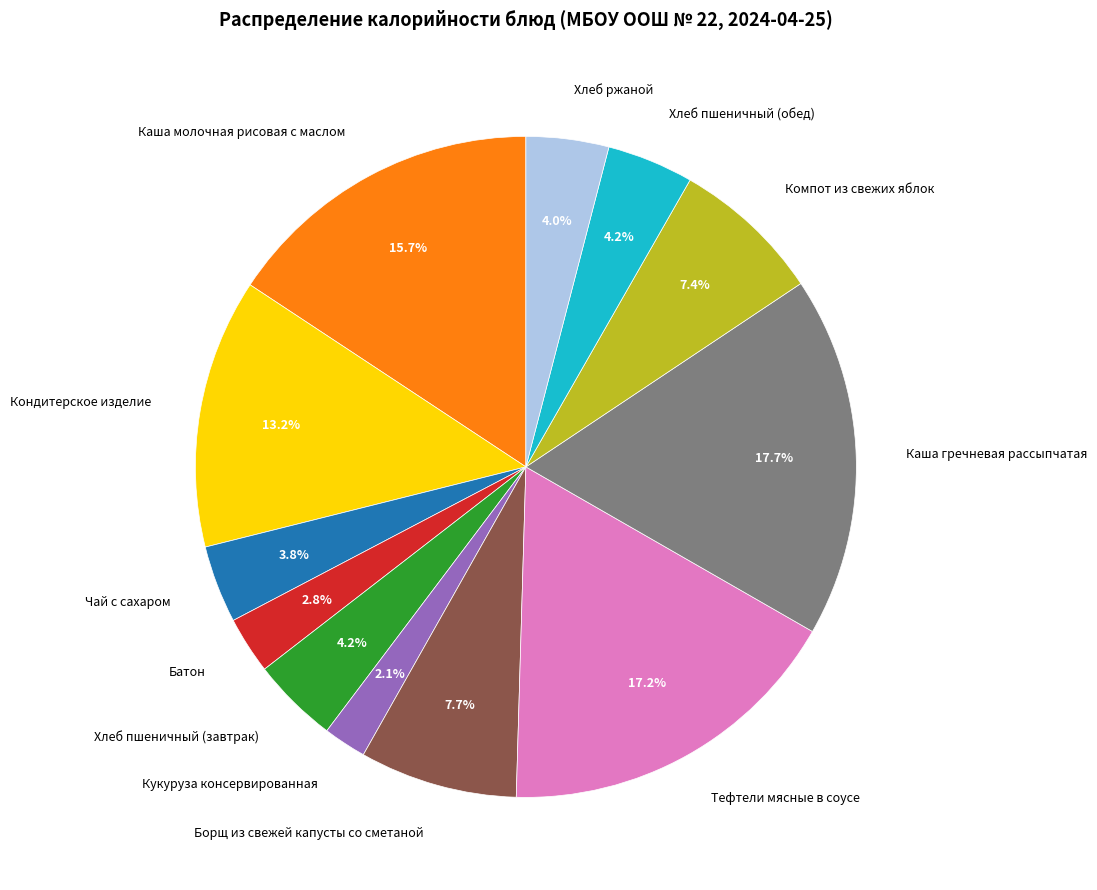

What is the ratio of the value at Батон to the value at Чай с сахаром?

0.7